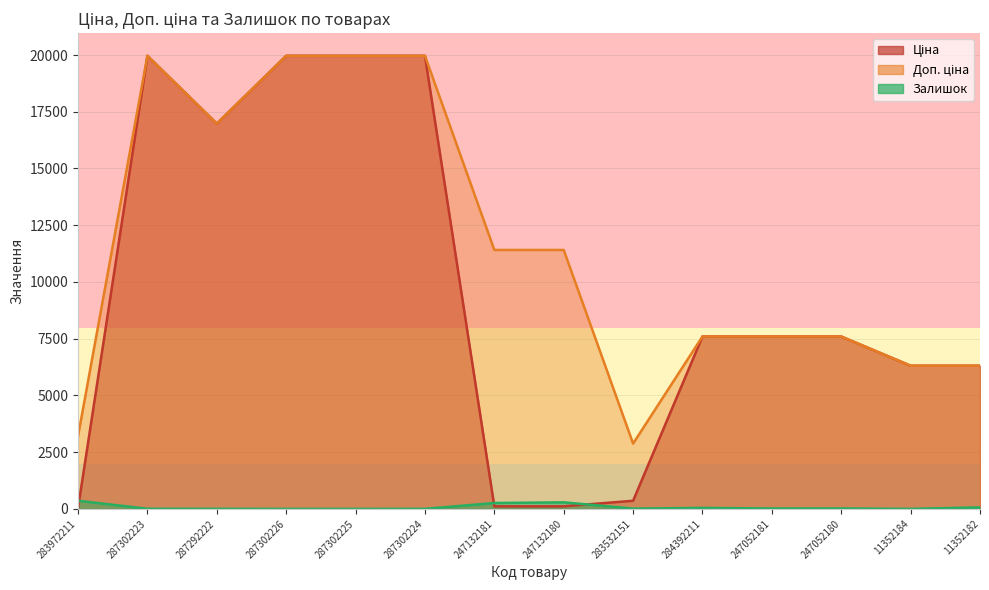

True or false: Ціна and Доп. ціна intersect in this chart.

False